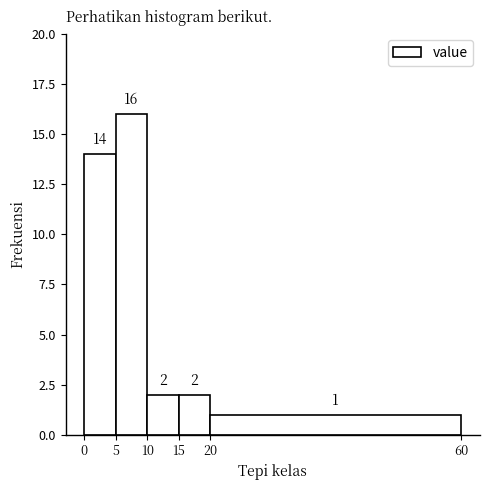

Over which range of the x-axis is the bar tallest?

5 to 10